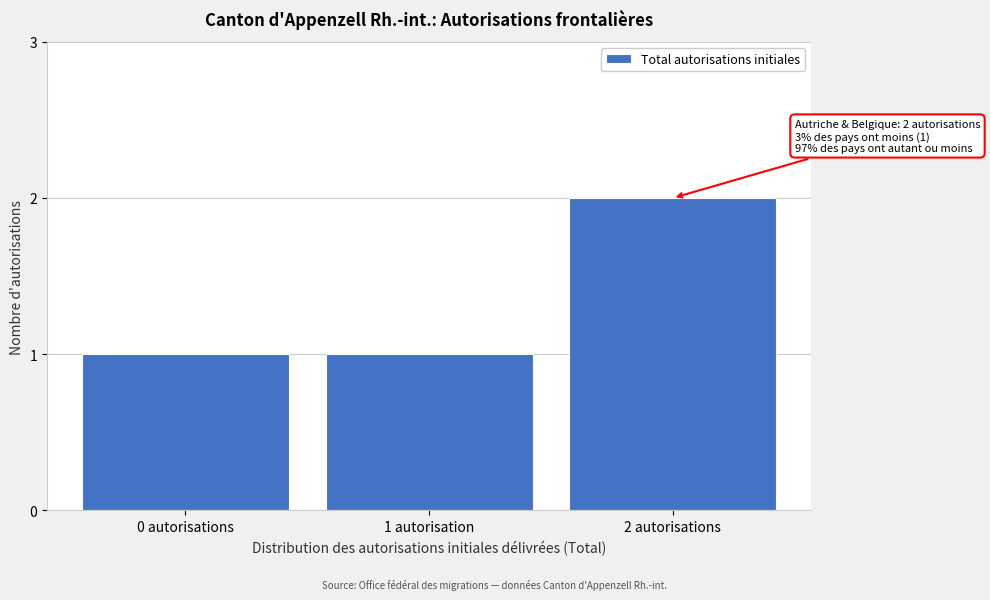

Reading left to right, list all the values displayed in this chart.

1	1	2